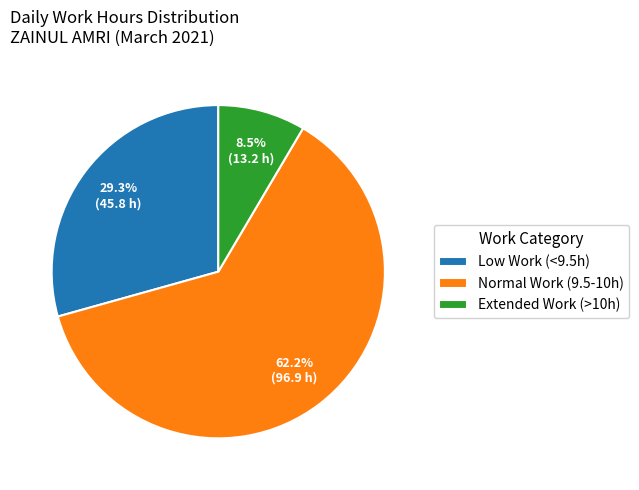

Combined, do Normal Work (9.5-10h) and Low Work (<9.5h) account for over 50%?

Yes